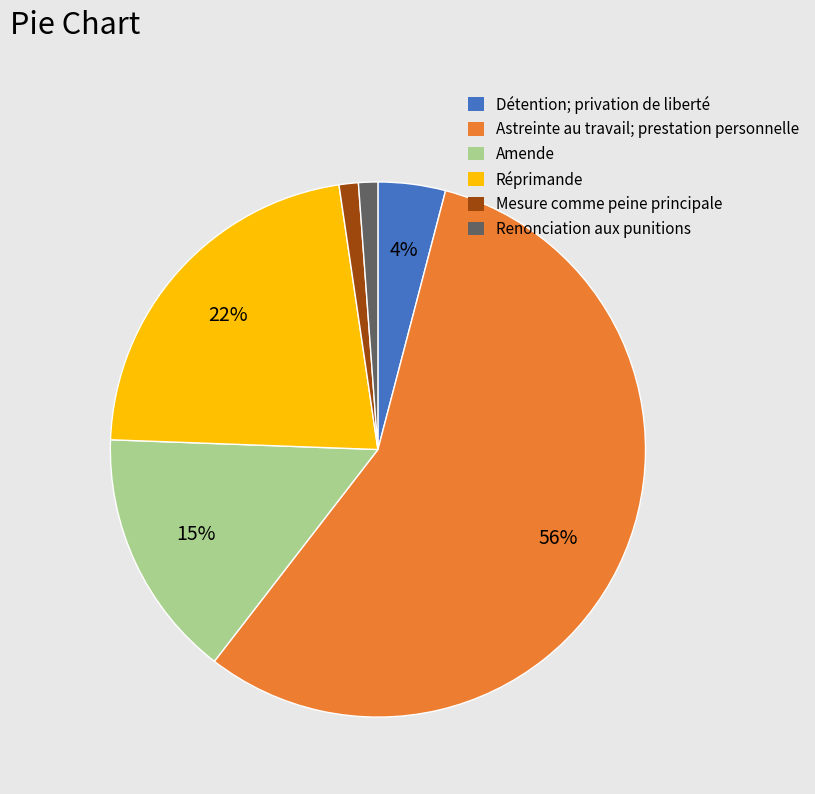

Approximately how many times larger is the value at Mesure comme peine principale compared to Amende?

0.1